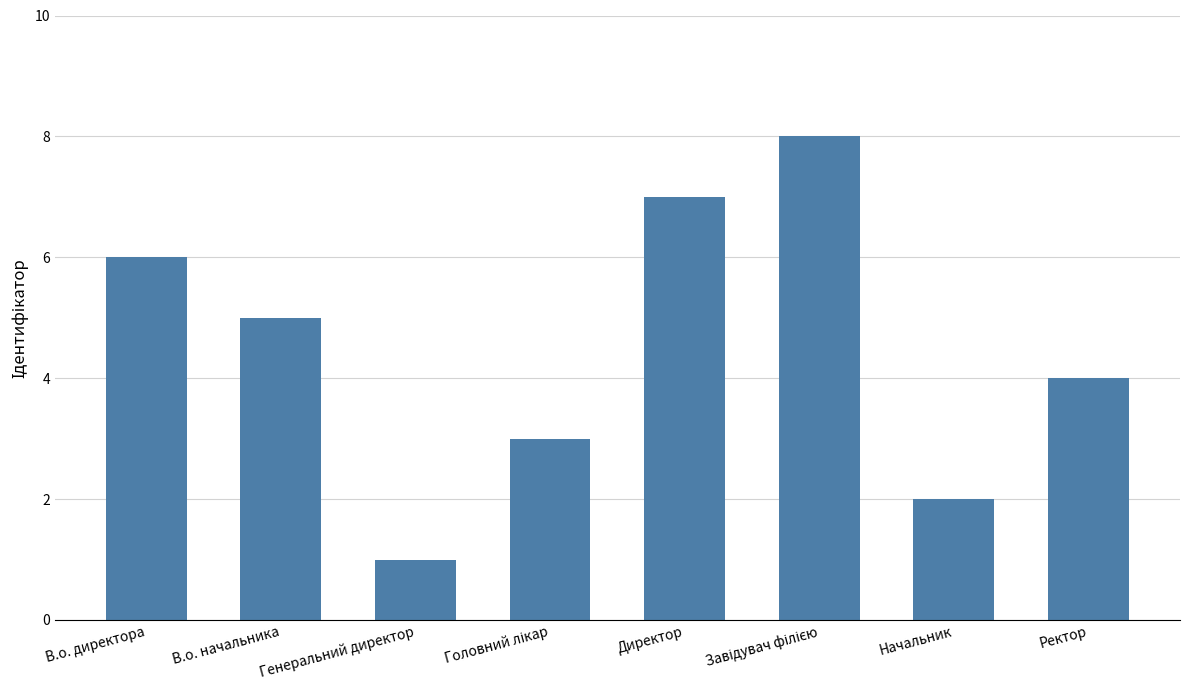

What is the sum of the values at В.о. директора and Начальник?

8